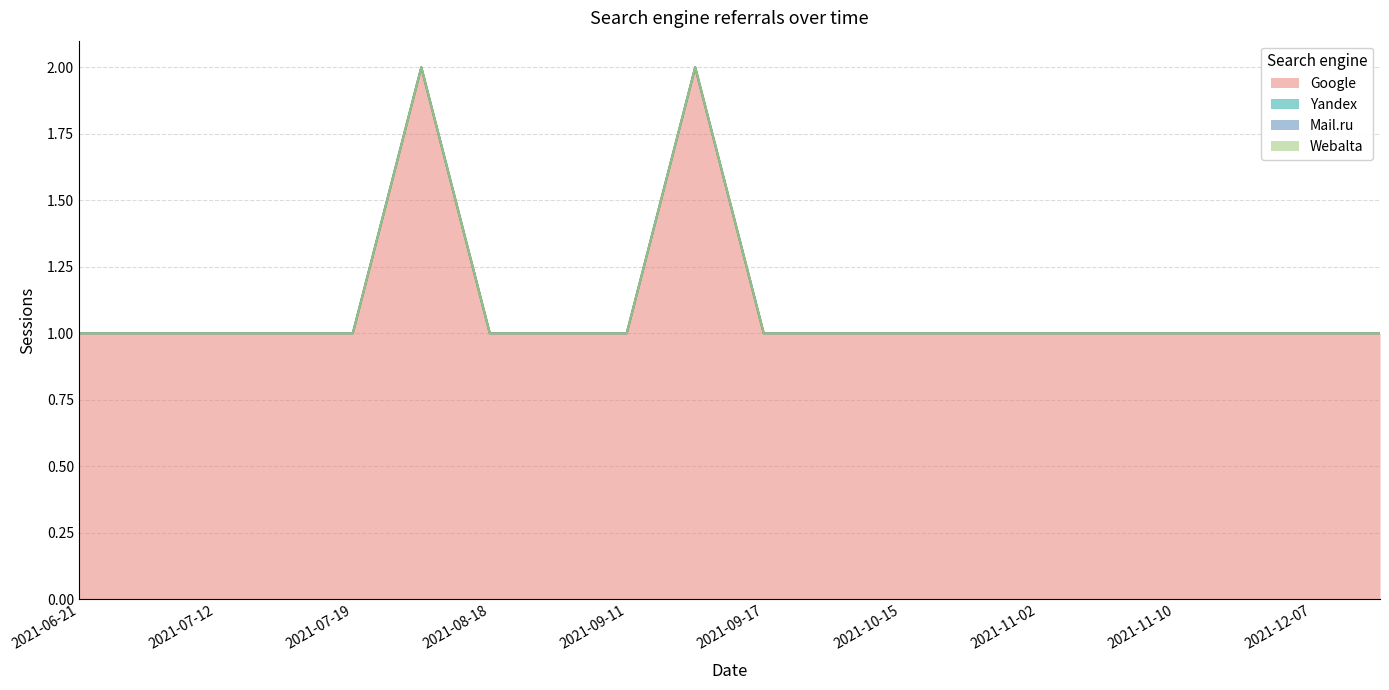

How many lines are shown in the chart?

4